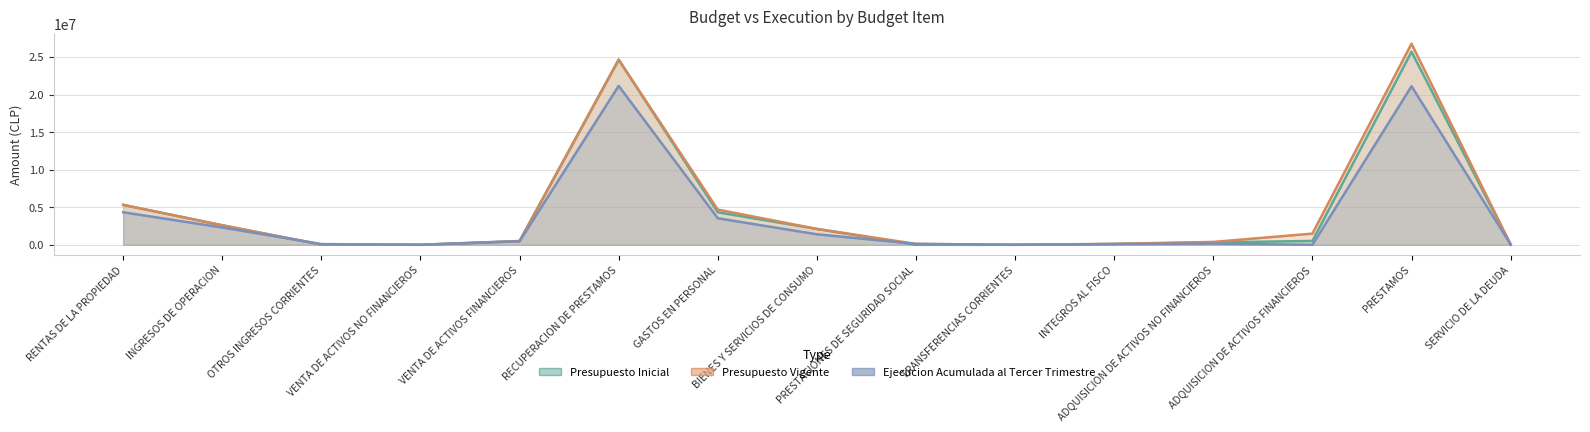

Is the value of Presupuesto Vigente at BIENES Y SERVICIOS DE CONSUMO greater than the value of Ejecucion Acumulada al Tercer Trimestre at ADQUISICION DE ACTIVOS FINANCIEROS?

Yes